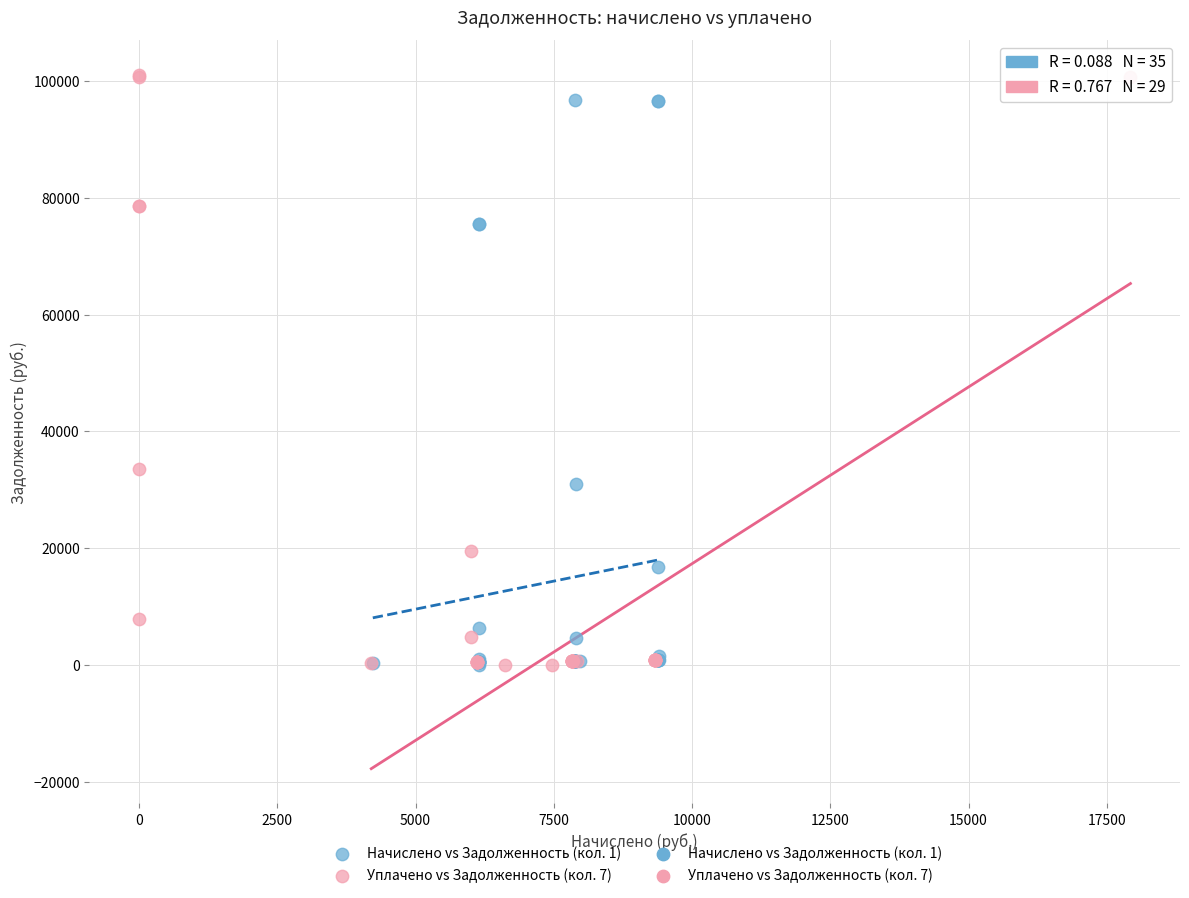

Which series has the widest spread of Y values?

Уплачено vs Задолженность (кол. 7)